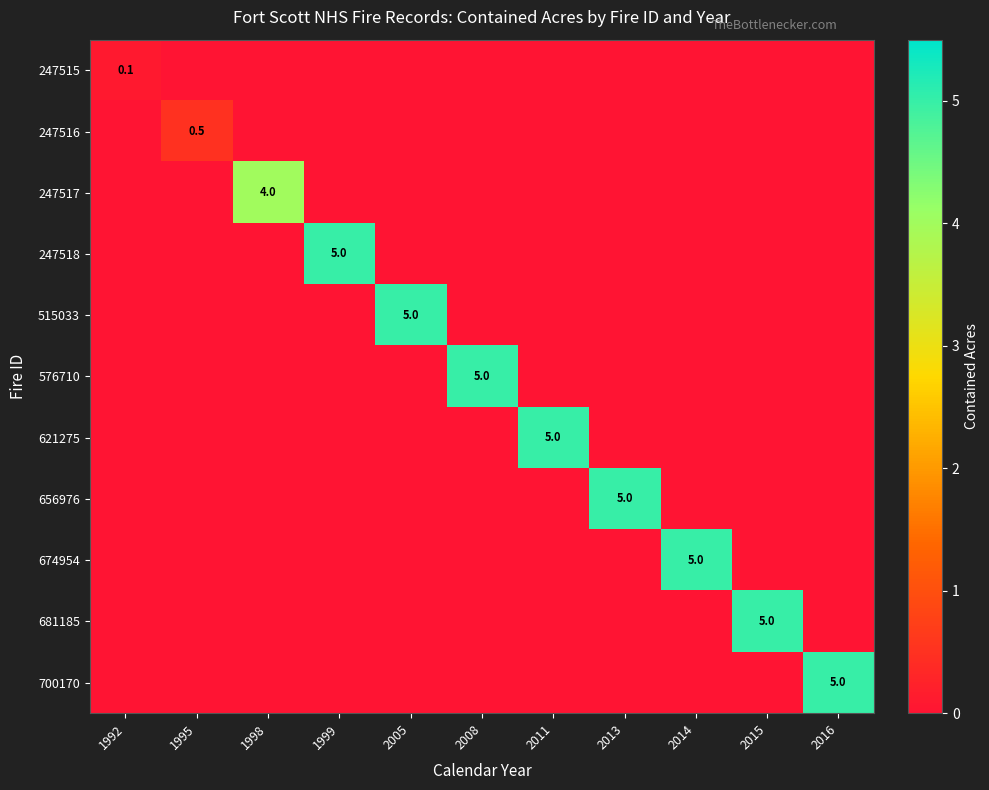

The value of 681185 at 2015 is 6.8. True or false?

False